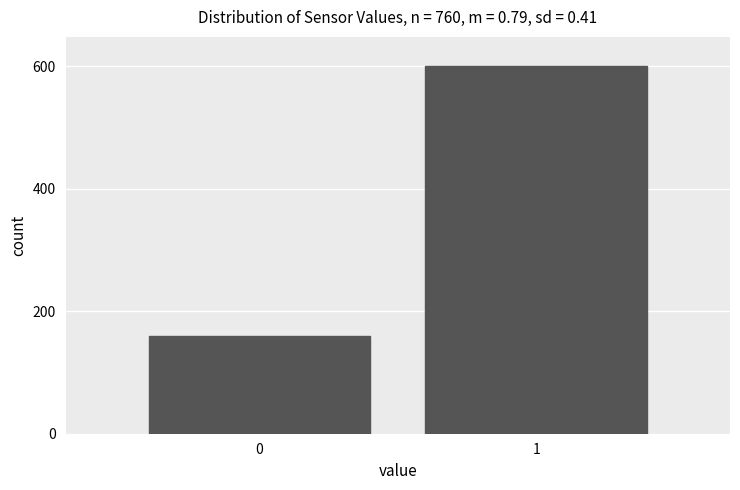

Reading right to left, extract all data points from this chart.

1=600	0=160